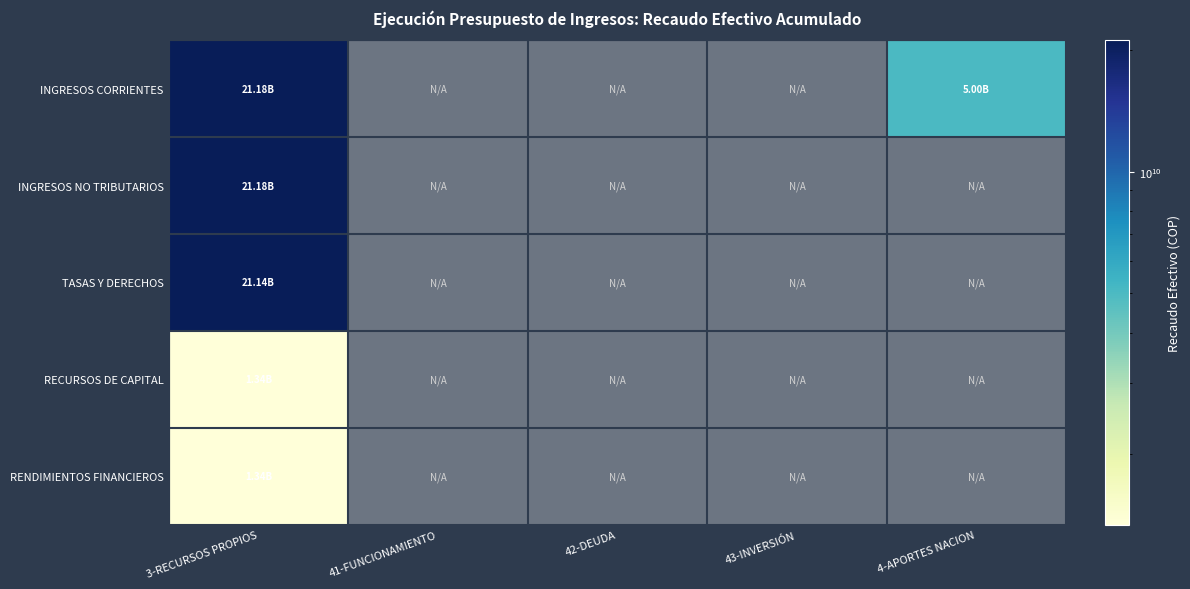

Count the number of categories in the chart.

5